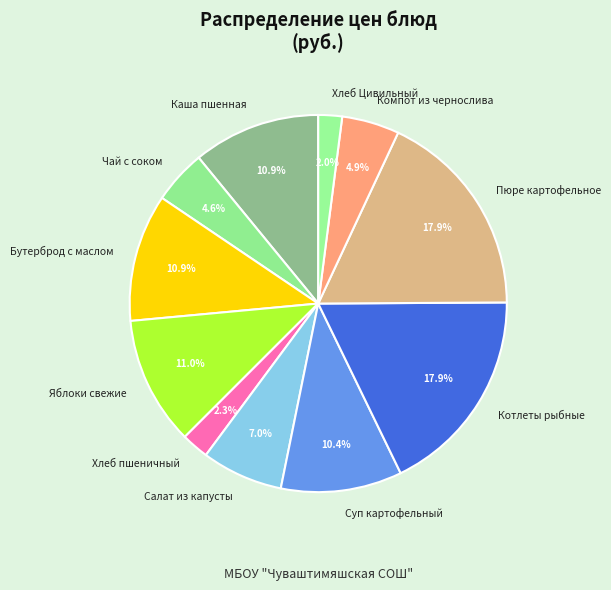

Is it true that Хлеб пшеничный is 2% of the pie?

True